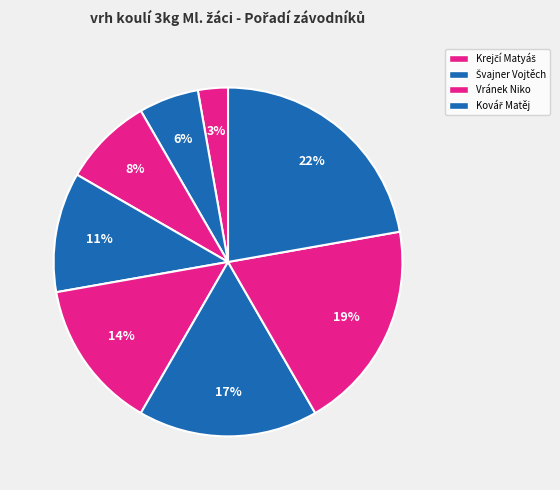

Count the number of slices in the pie.

8